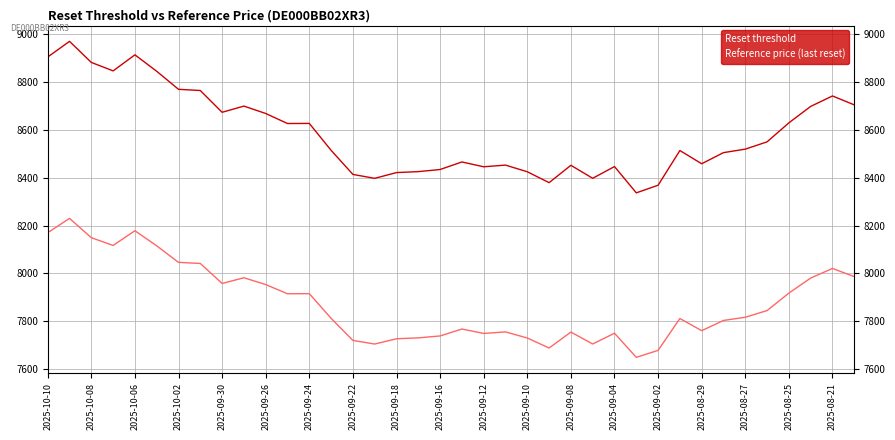

Does the chart have visible grid lines?

Yes